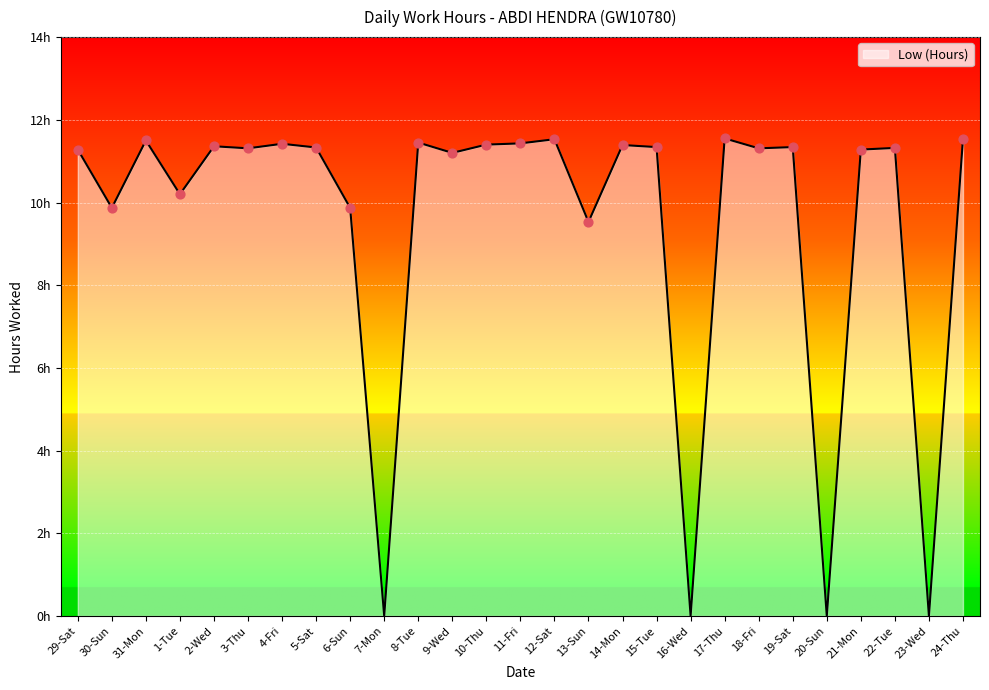

Between 17-Thu and 10-Thu, which is larger?

17-Thu